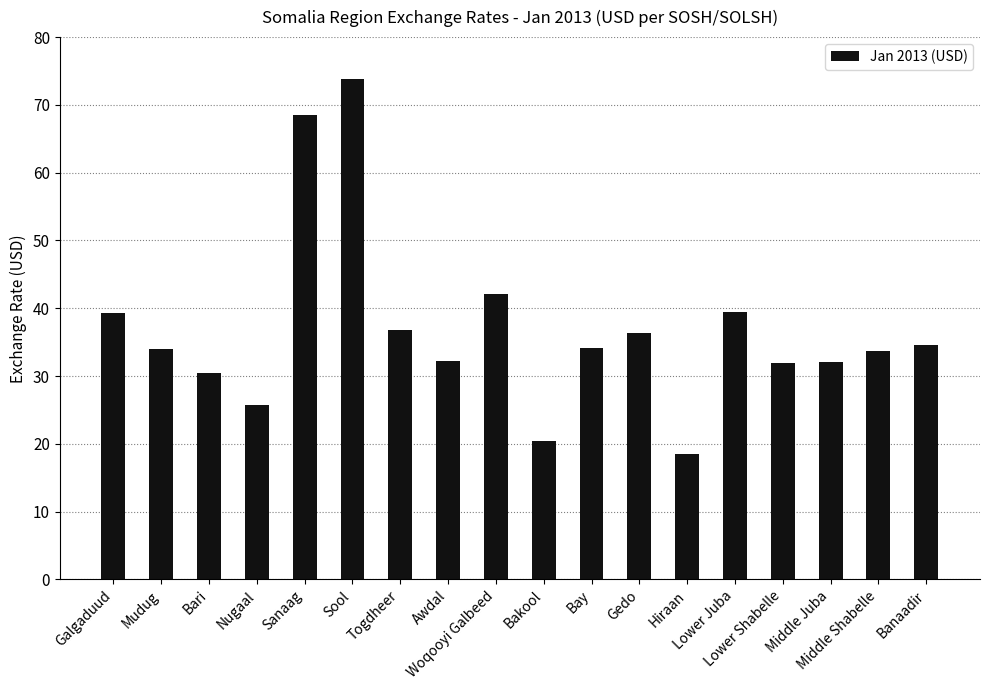

What is the change in value from Sool to Hiraan?

-55.3